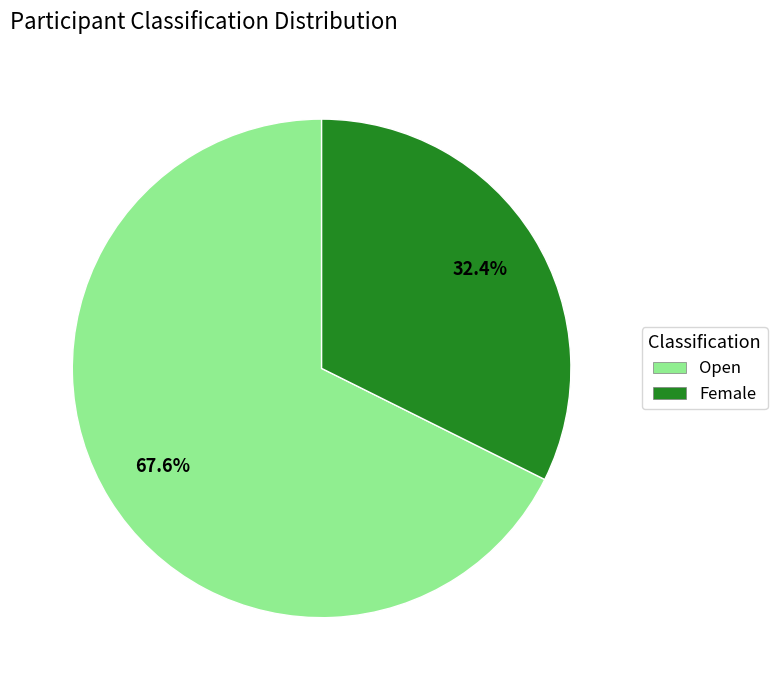

What is the largest slice in the pie chart?

Open